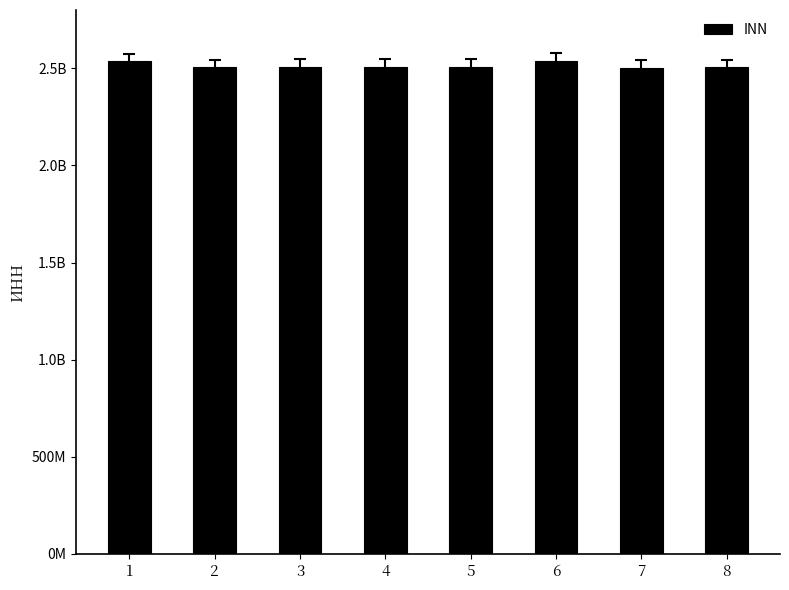

What is the difference between the values at 1 and 8?

33072320